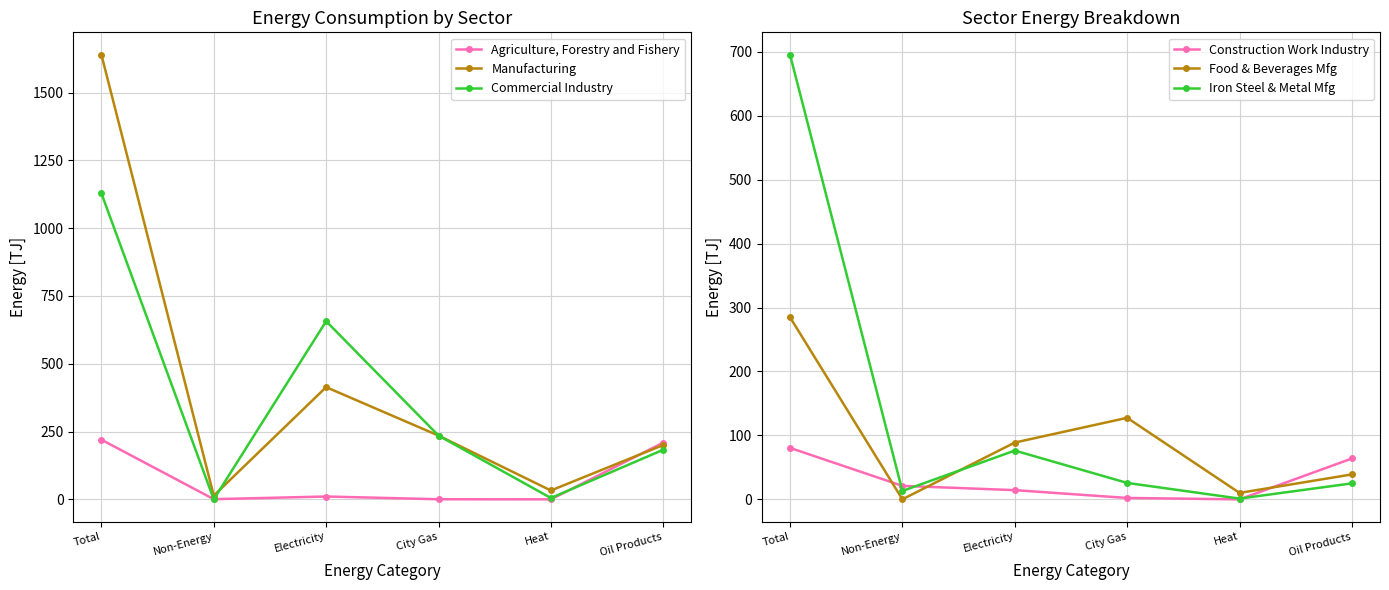

What position from the left is Heat?

5